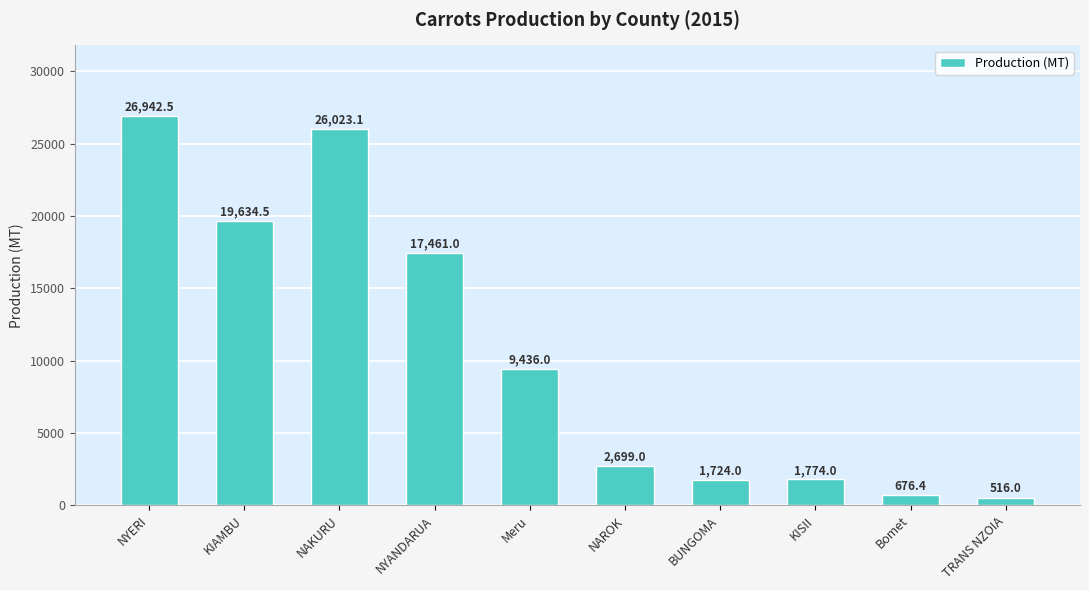

Which label corresponds to the smallest value in the chart?

TRANS NZOIA